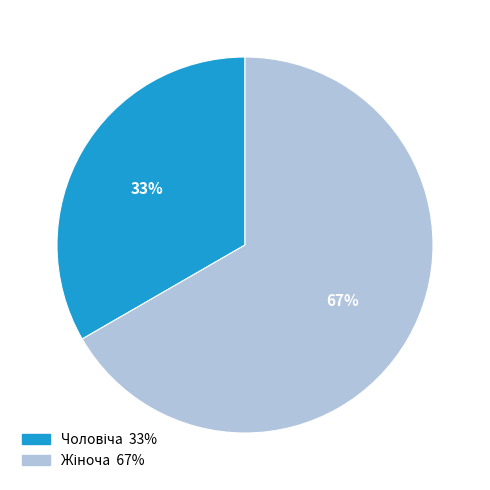

To the nearest percent, what is the average slice percentage?

50%